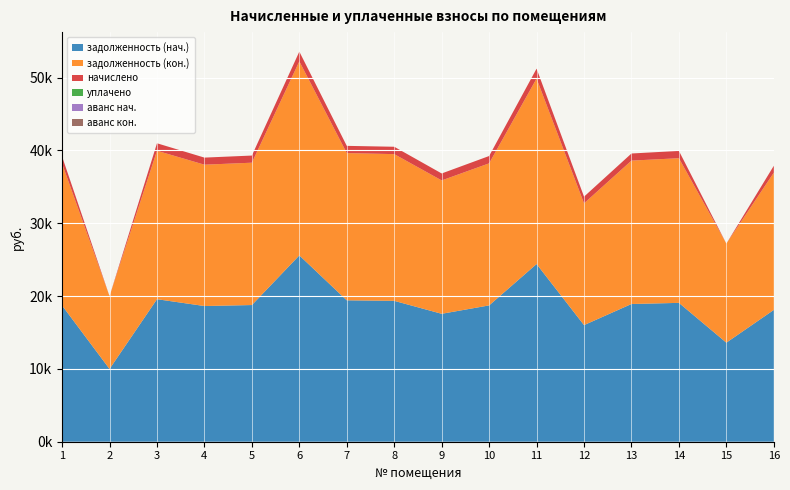

Reading left to right, transcribe all the data shown in this chart.

задолженность (нач.): 1=18709.1	2=9993.1	3=19574.5	4=18637.8	5=18772.5	6=25591.0	7=19422.0	8=19348.8	9=17570.3	10=18722.2	11=24405.0	12=16015.3	13=18915.2	14=19071.0	15=13604.0	16=18102.3
задолженность (кон.): 1=19485.0	2=9993.1	3=20389.3	4=19411.0	5=19551.1	6=26652.4	7=20217.8	8=20152.1	9=18319.2	10=19513.4	11=25468.1	12=16725.0	13=19693.8	14=19867.5	15=13604.0	16=18853.0
начислено: 1=976.3	2=0.0	3=1027.1	4=973.1	5=979.7	6=1335.6	7=995.3	8=1011.2	9=954.0	10=1004.9	11=1367.4	12=919.0	13=976.3	14=1004.9	15=0.0	16=944.8
уплачено: 1=0.0	2=0.0	3=0.0	4=0.0	5=0.0	6=0.0	7=0.0	8=0.0	9=0.0	10=0.0	11=0.0	12=0.0	13=0.0	14=0.0	15=0.0	16=0.0
аванс нач.: 1=0.0	2=0.0	3=0.0	4=0.0	5=0.0	6=0.0	7=0.0	8=0.0	9=0.0	10=0.0	11=0.0	12=0.0	13=0.0	14=0.0	15=0.0	16=0.0
аванс кон.: 1=0.0	2=0.0	3=0.0	4=0.0	5=0.0	6=0.0	7=0.0	8=0.0	9=0.0	10=0.0	11=0.0	12=0.0	13=0.0	14=0.0	15=0.0	16=0.0